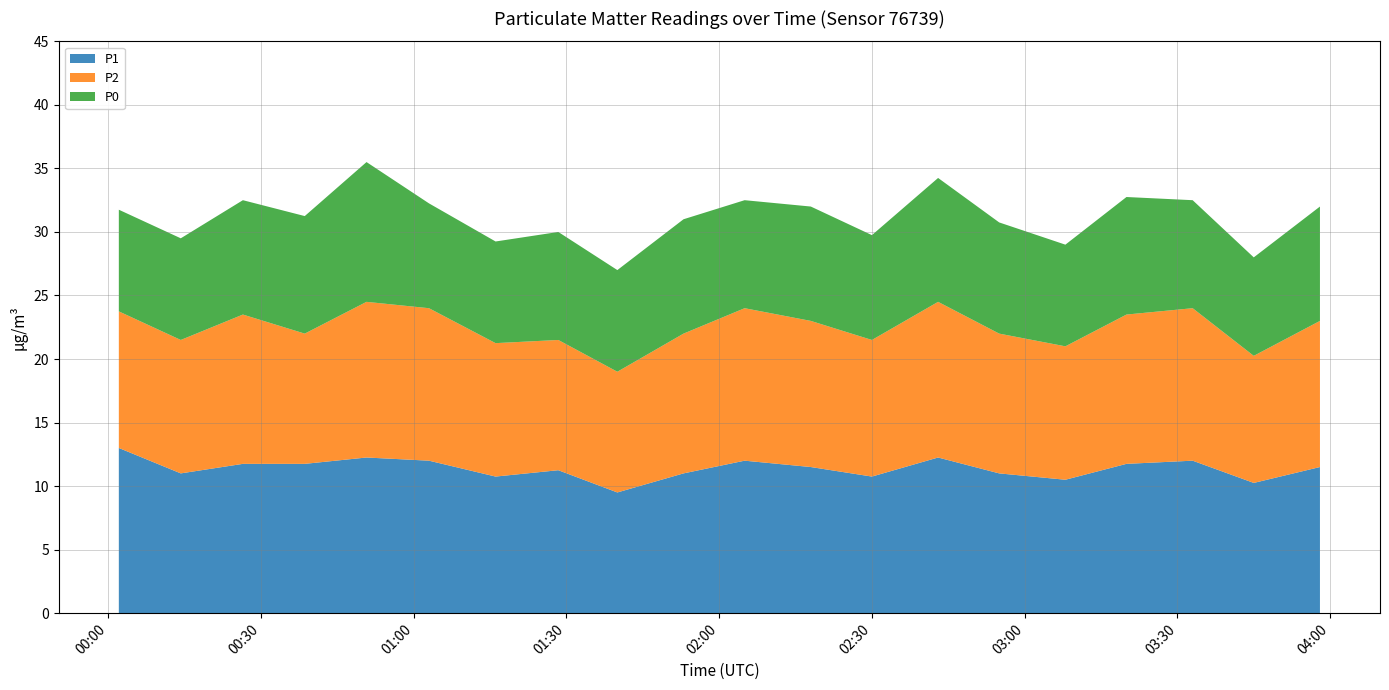

Reading left to right, list all the values displayed in this chart.

P1: 13.0	11.0	11.8	11.8	12.2	12.0	10.8	11.2	9.5	11.0	12.0	11.5	10.8	12.2	11.0	10.5	11.8	12.0	10.2	11.5
P2: 10.8	10.5	11.8	10.2	12.2	12.0	10.5	10.2	9.5	11.0	12.0	11.5	10.8	12.2	11.0	10.5	11.8	12.0	10.0	11.5
P0: 8.0	8.0	9.0	9.2	11.0	8.2	8.0	8.5	8.0	9.0	8.5	9.0	8.2	9.8	8.8	8.0	9.2	8.5	7.8	9.0